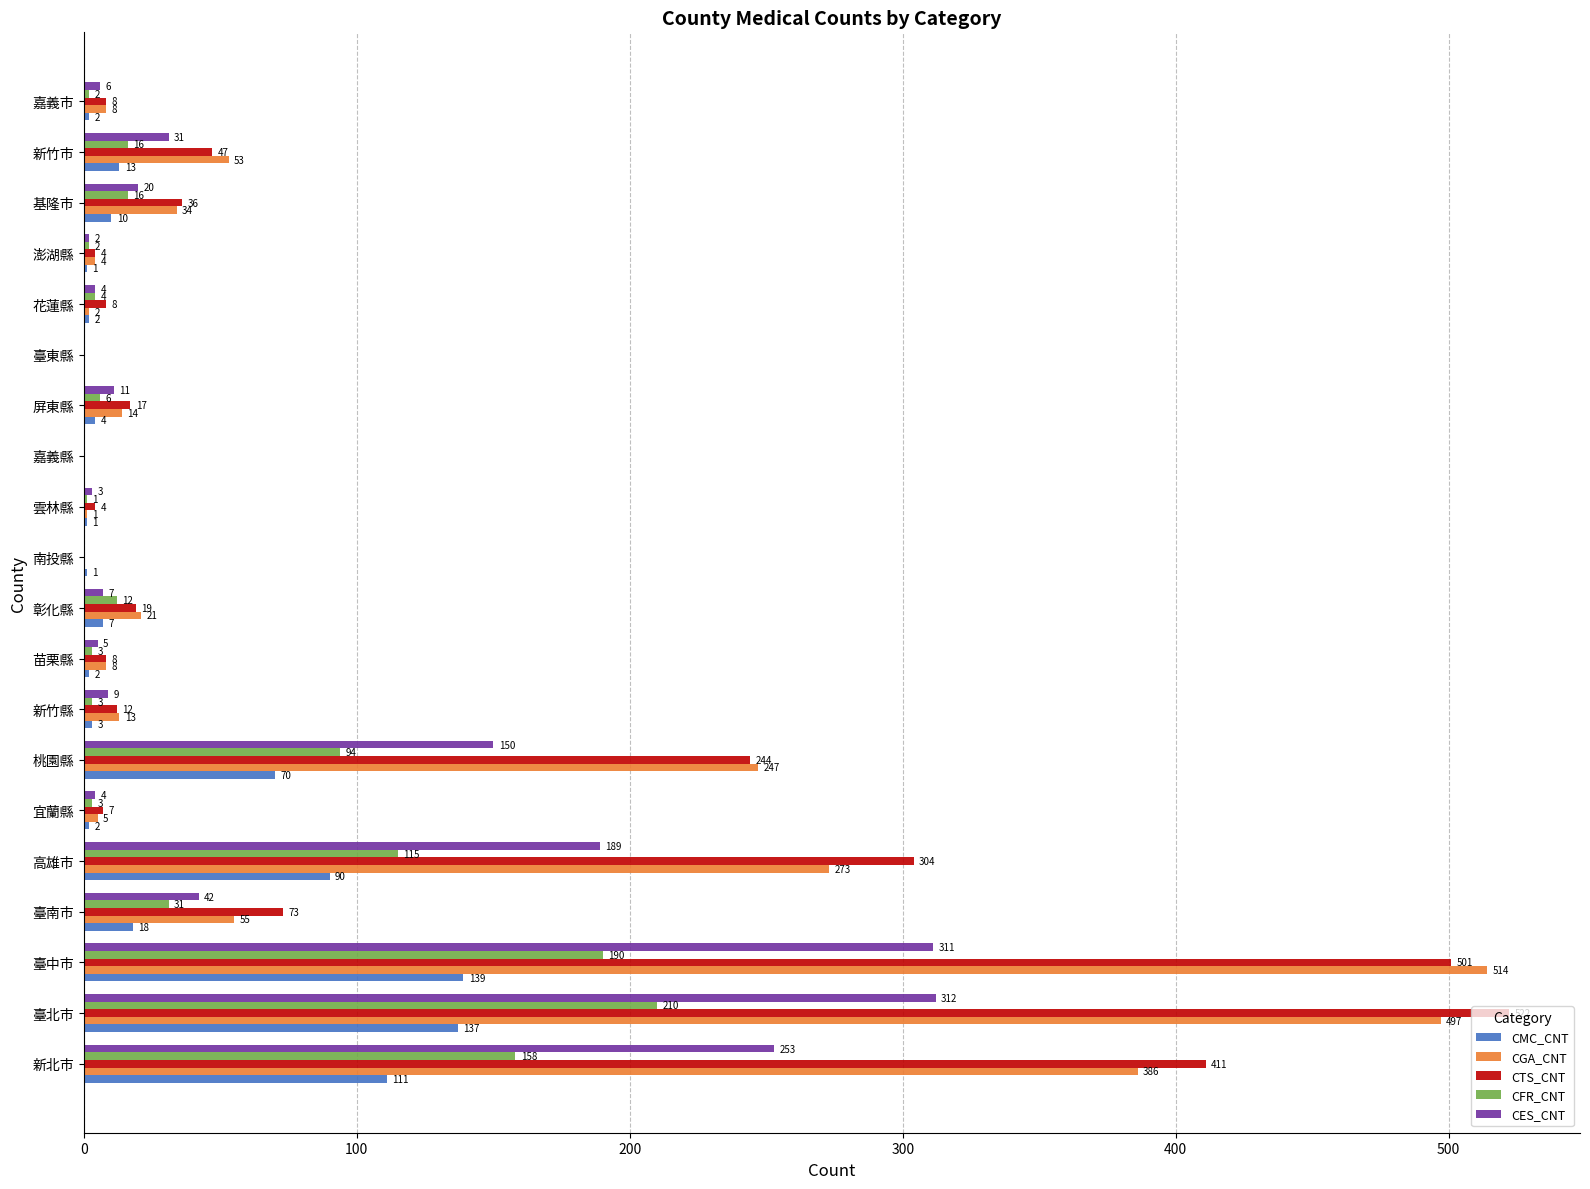

At which category is the sum across all series the highest?

臺北市